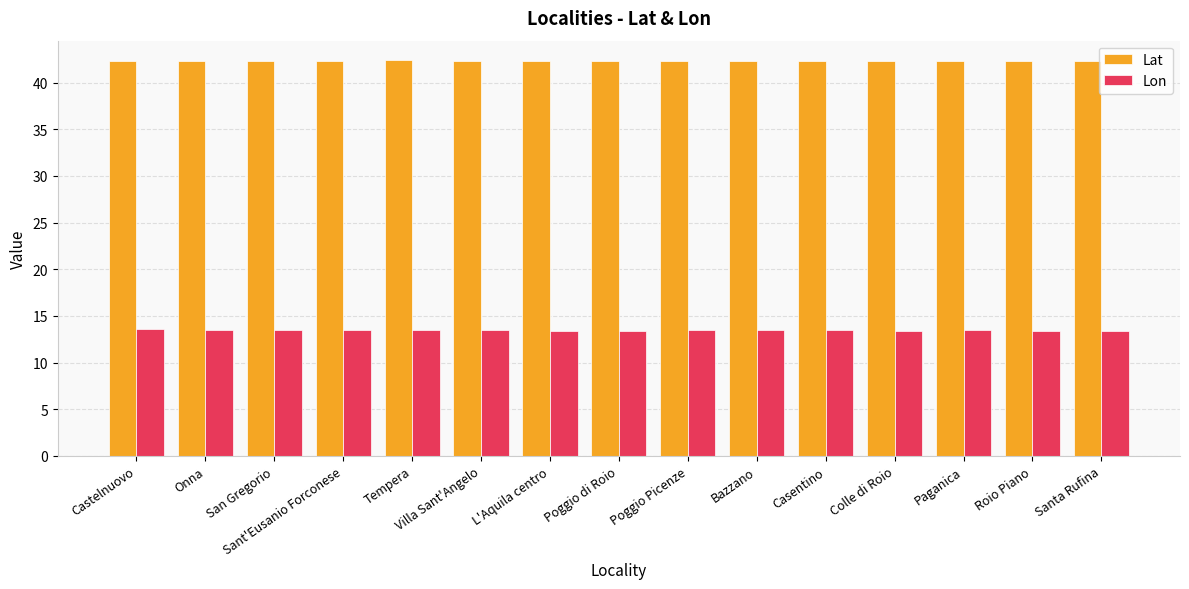

Is the value of Lon at Bazzano greater than the value of Lat at Sant'Eusanio Forconese?

No